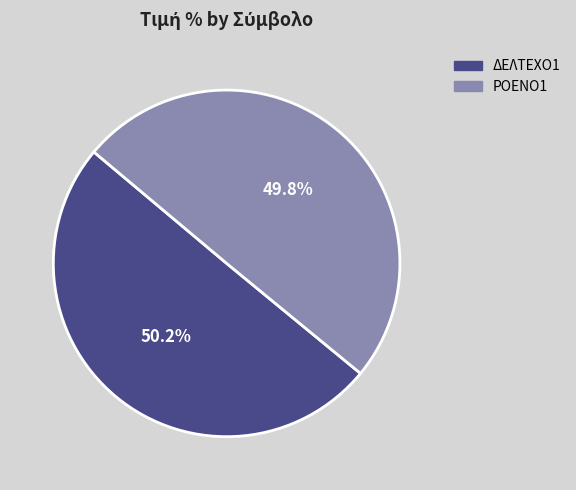

To the nearest percent, what is the average slice percentage?

50%